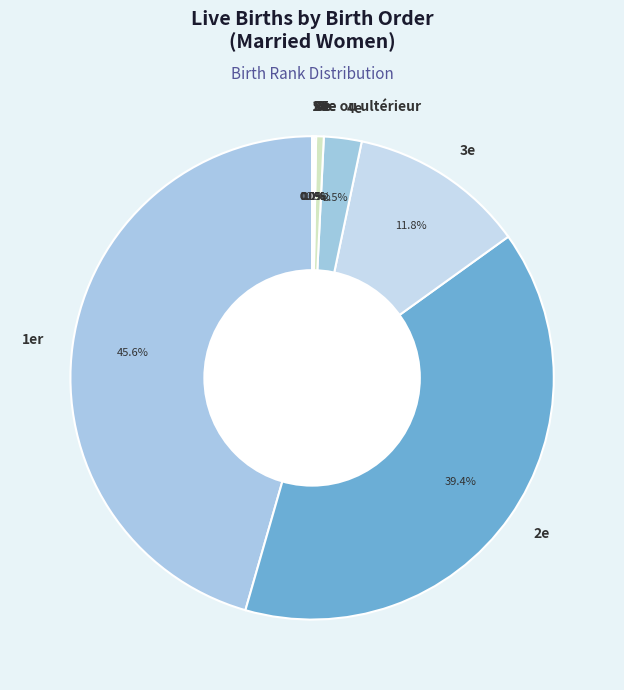

Which slice is the largest?

1er